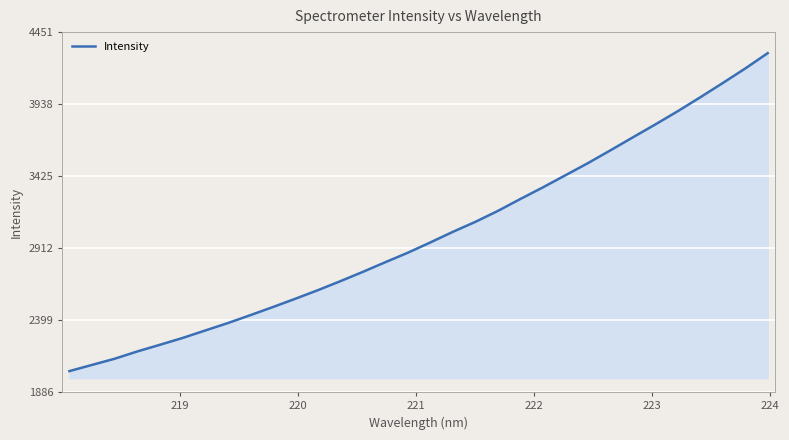

What is the maximum value shown in the chart?

4301.0